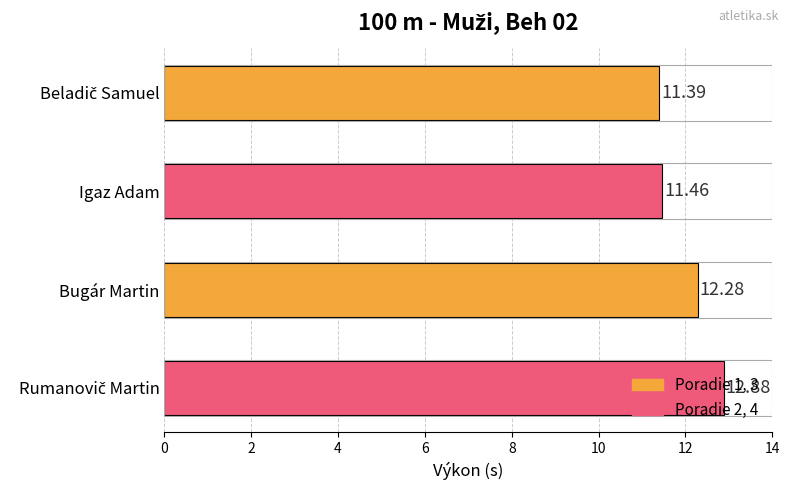

Are the bars grouped side by side (vs. stacked)?

No